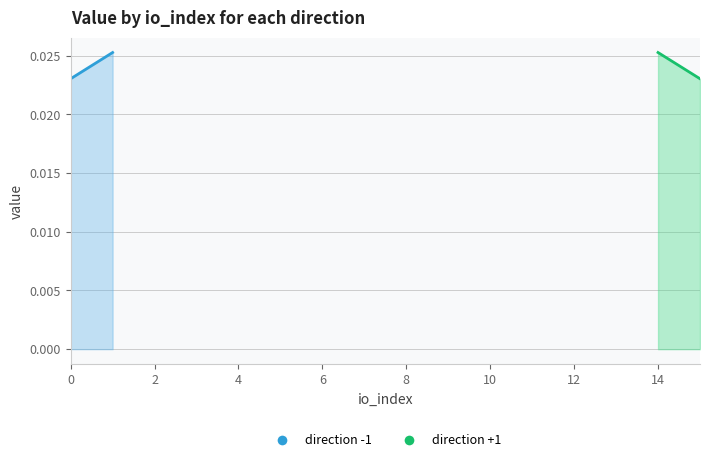

The -1 series shows 0.0 at io_index 0/14. True or false?

False